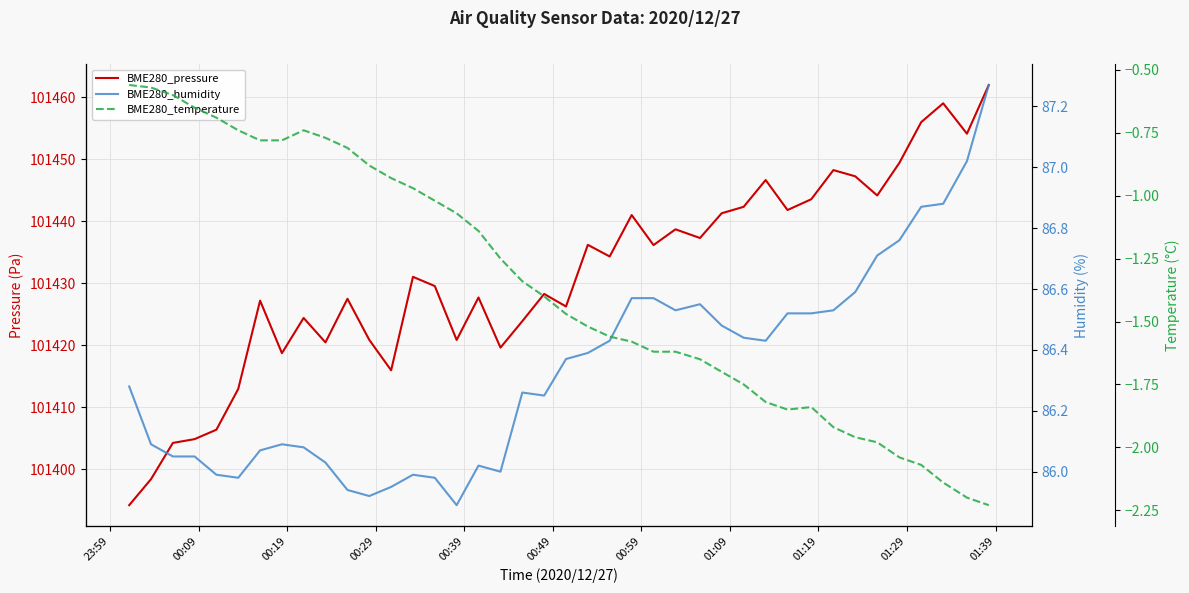

True or false: BME280_pressure and BME280_humidity cross at least once.

False